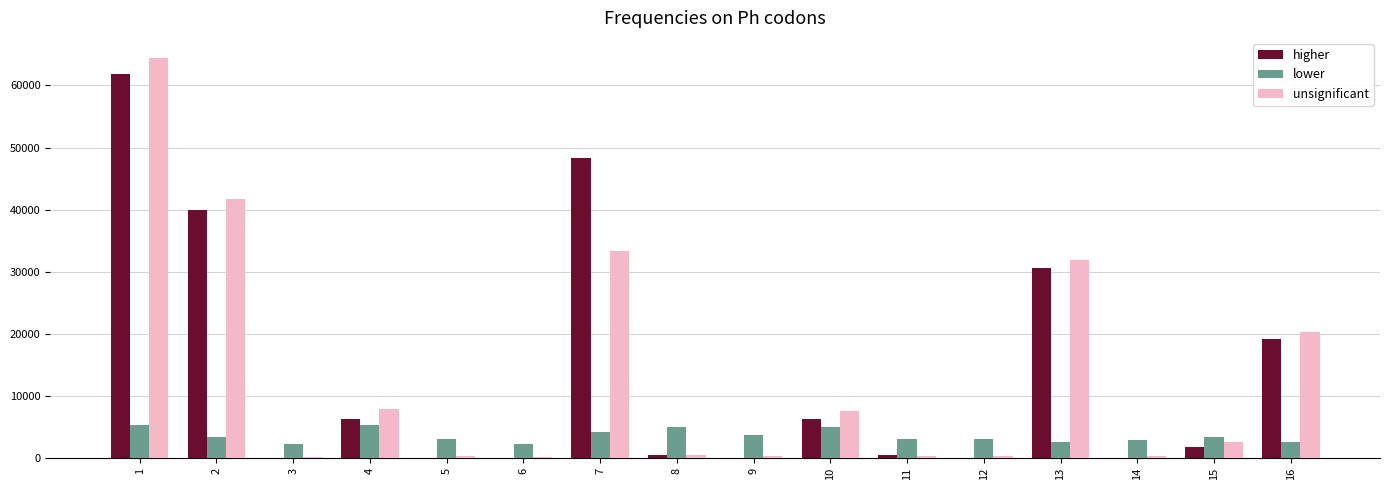

Is the value of unsignificant at 14 greater than the value of higher at 15?

No